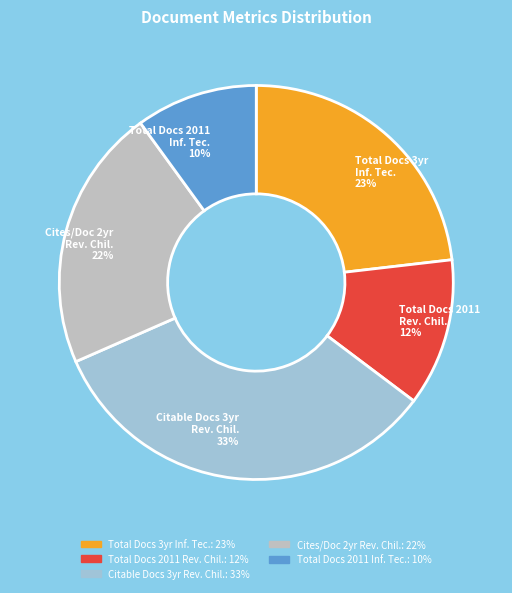

Is there any slice that represents more than half of the pie?

No